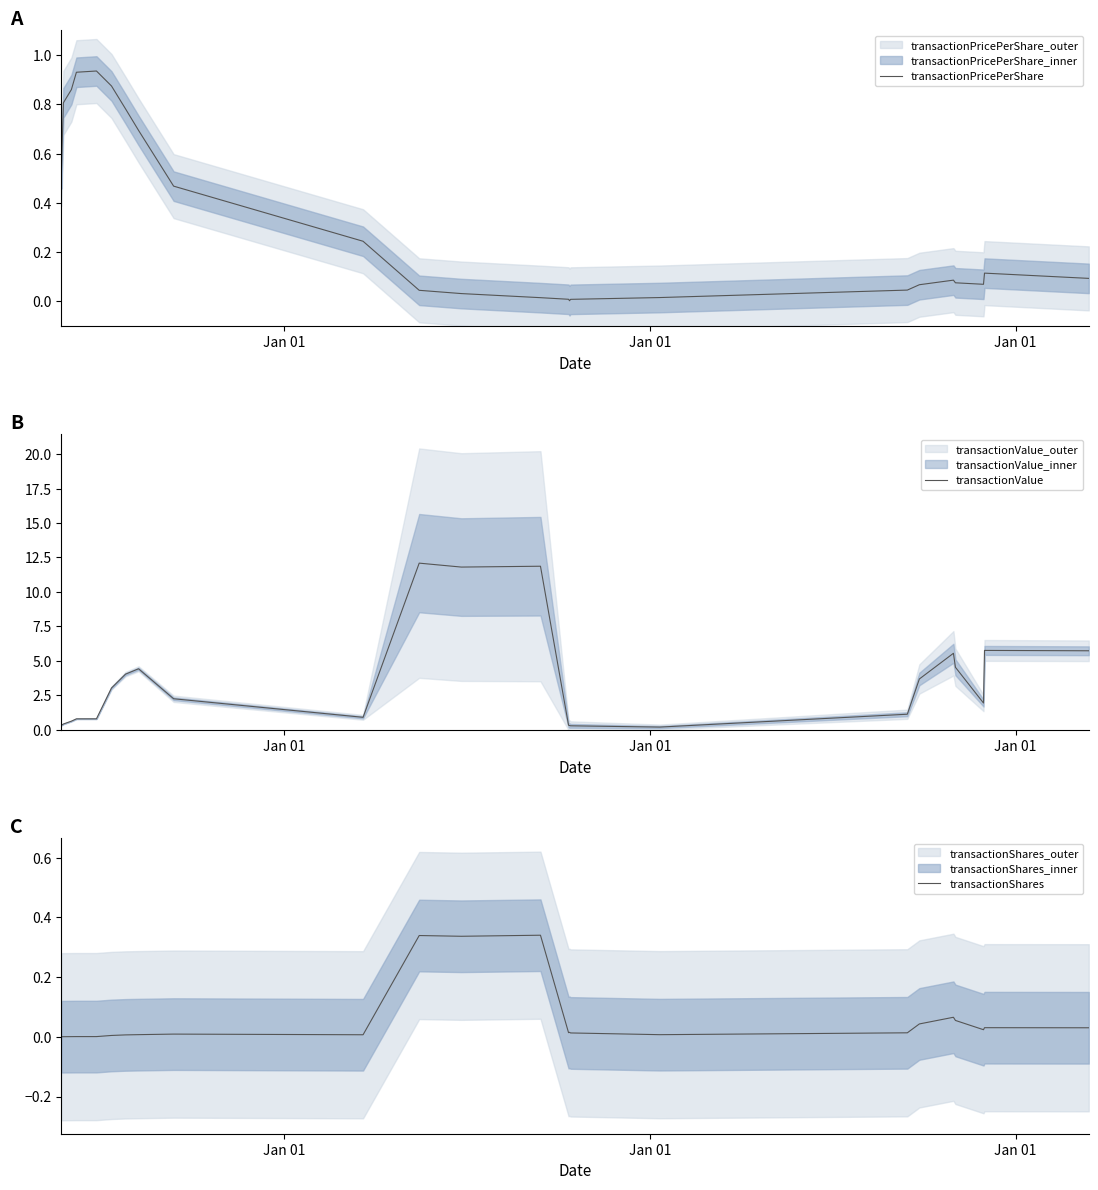

Which series has the largest total across all categories?

transactionValue